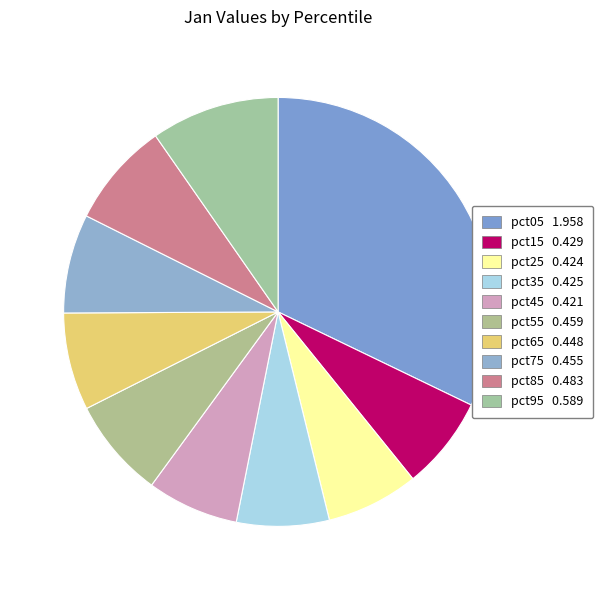

Which category has the biggest portion of the pie?

pct05